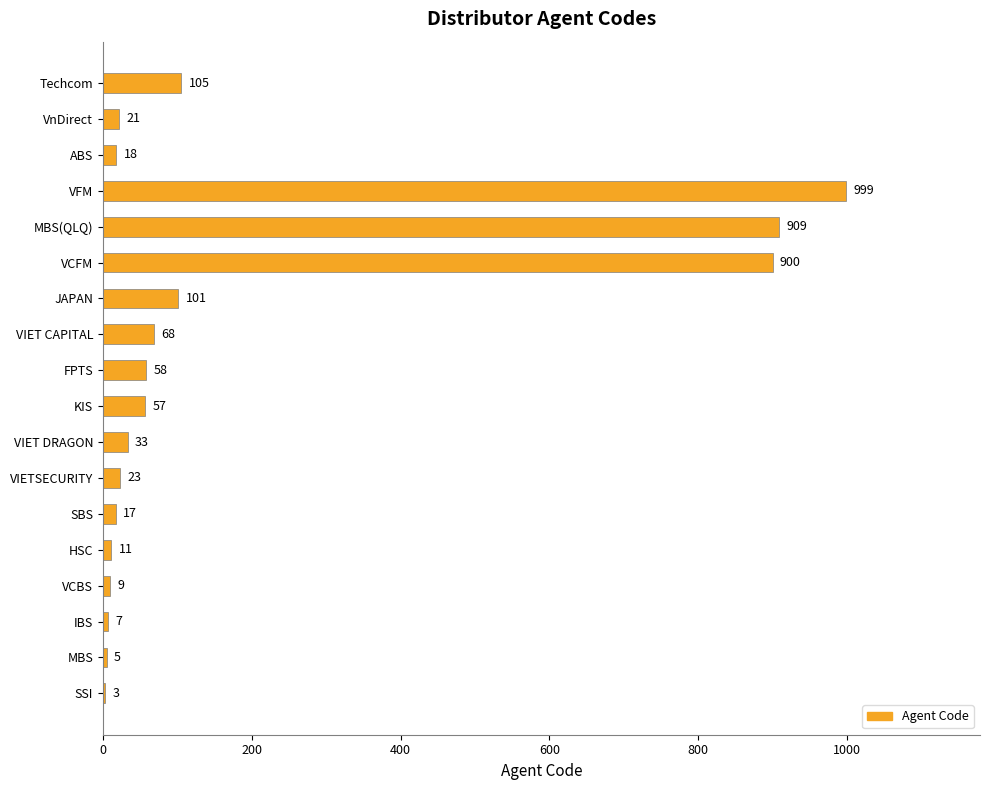

Read the value at VnDirect.

21